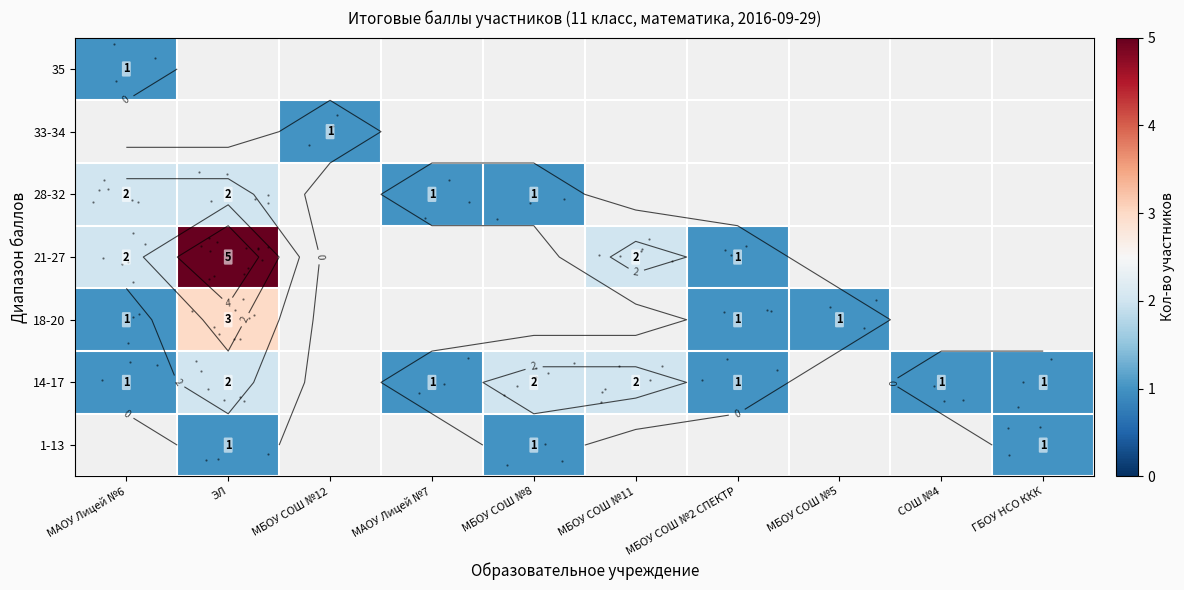

How many values in the row_5 series exceed 1?

3